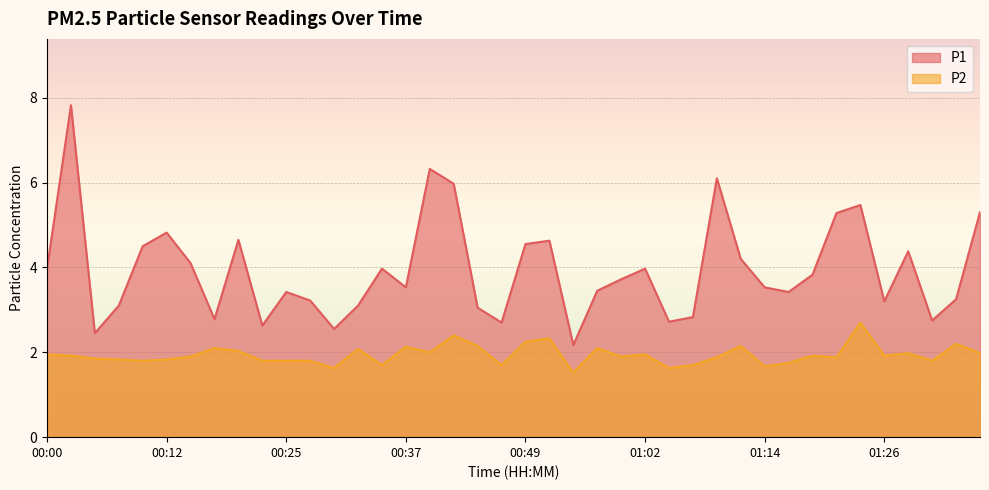

True or false: P2 and P1 cross at least once.

False